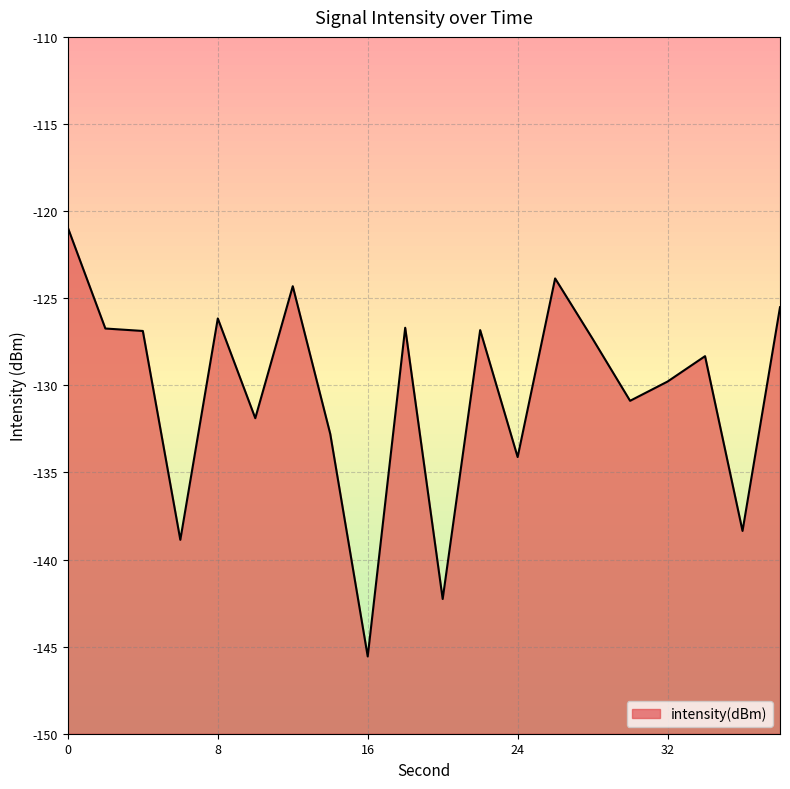

How many interior local peaks (higher than both neighbors) does the data have?

6